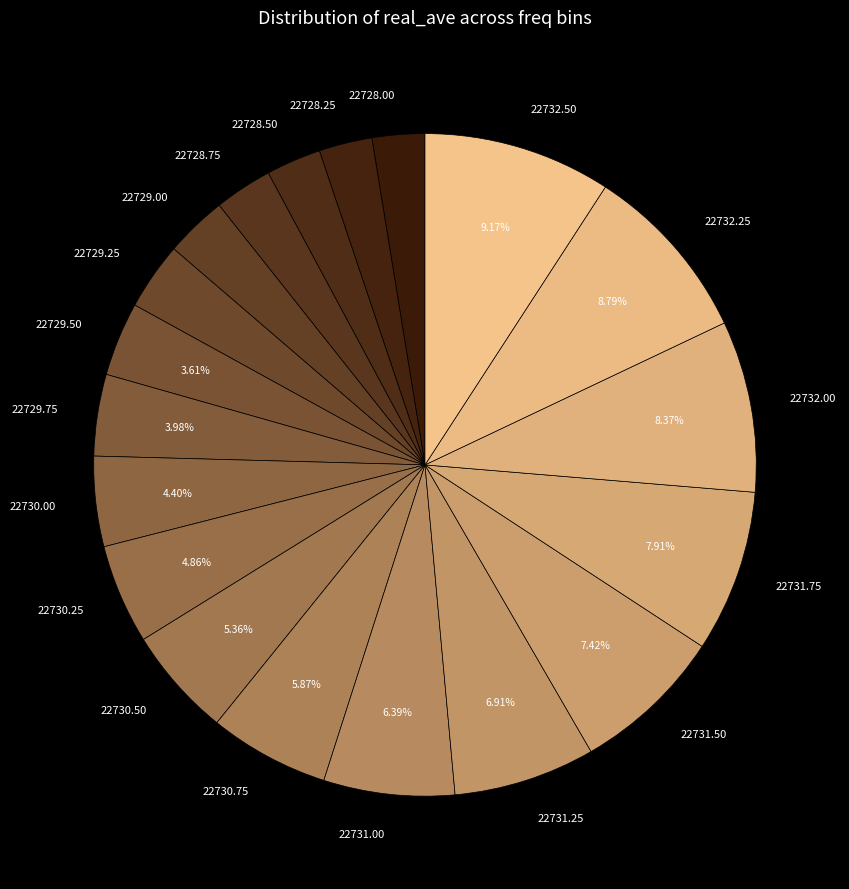

Does 22728.25 account for over 50% of the chart?

No